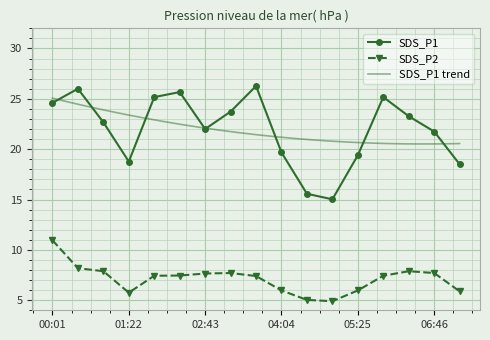

The value of SDS_P2 at 04:31 is 8.3. True or false?

False